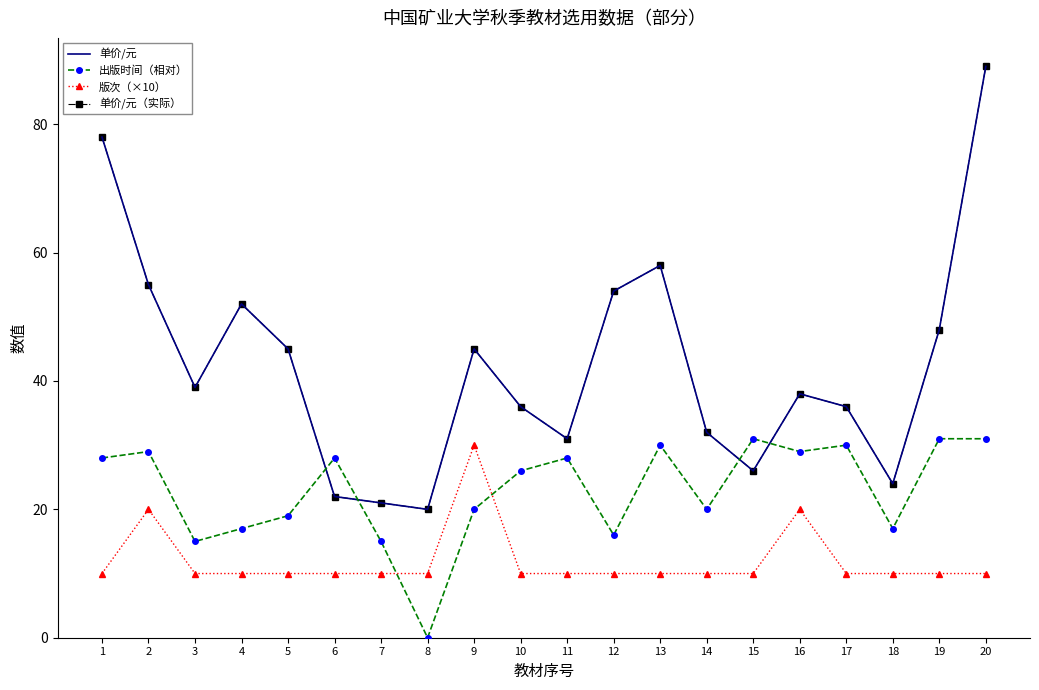

The value of 单价/元（实际） at 14 is 32. True or false?

True